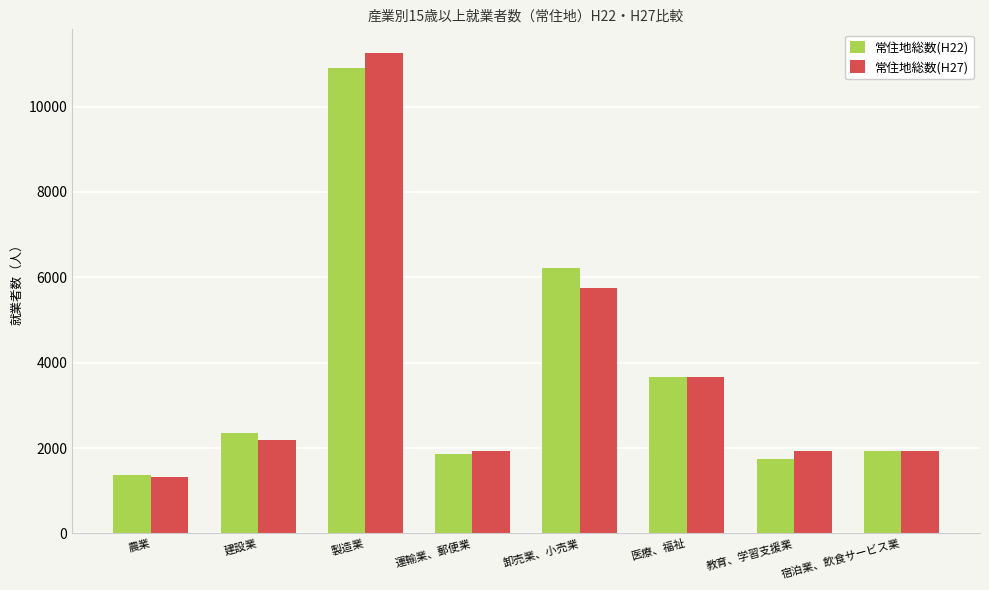

At 卸売業、小売業, list the series in order from smallest to largest.

常住地総数(H27), 常住地総数(H22)